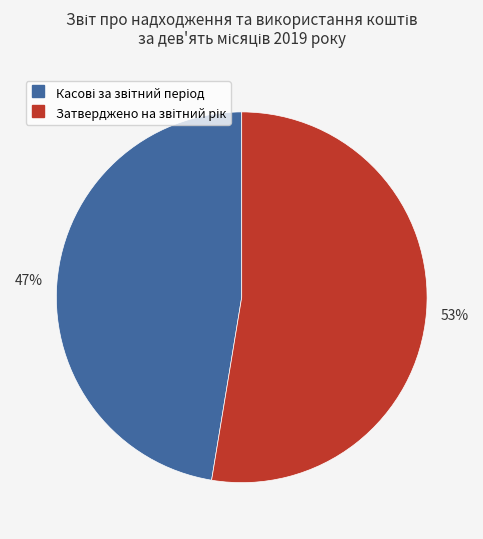

How many segments does this pie chart have?

2